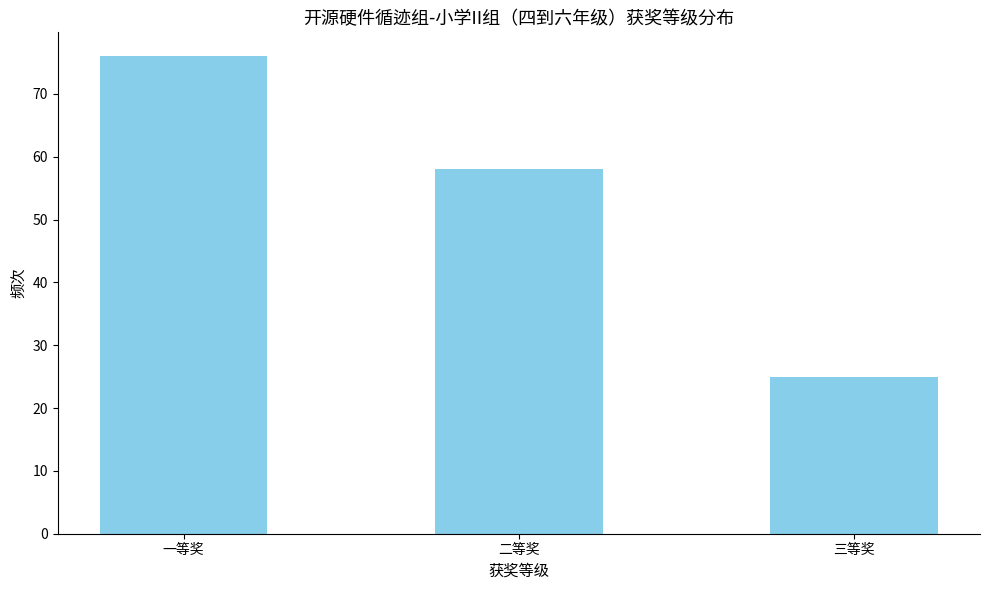

What is the change in value from 一等奖 to 三等奖?

-51